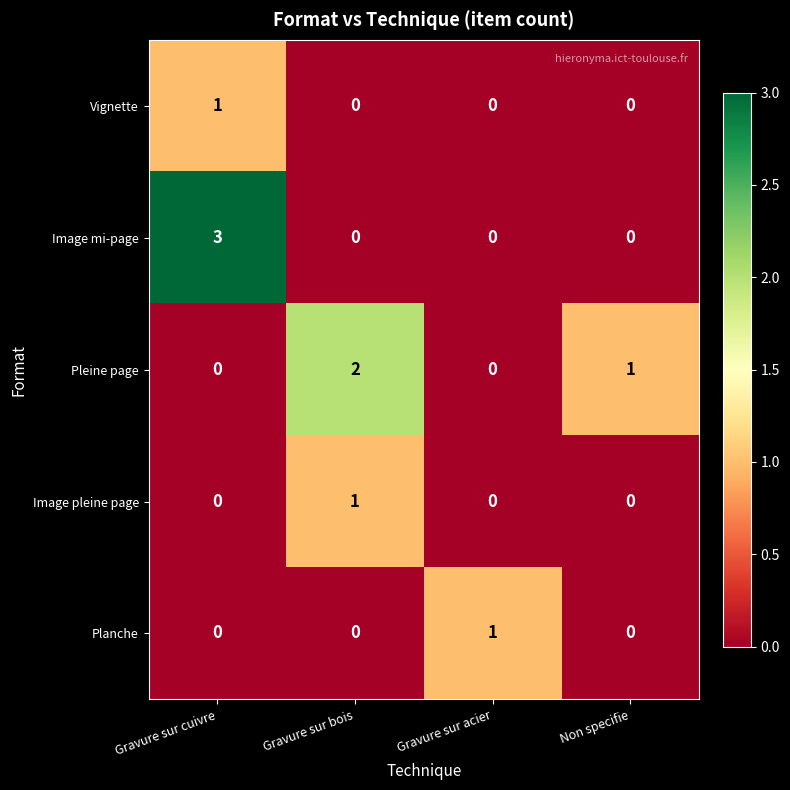

At which label is Pleine page closest to 1?

Non specifie